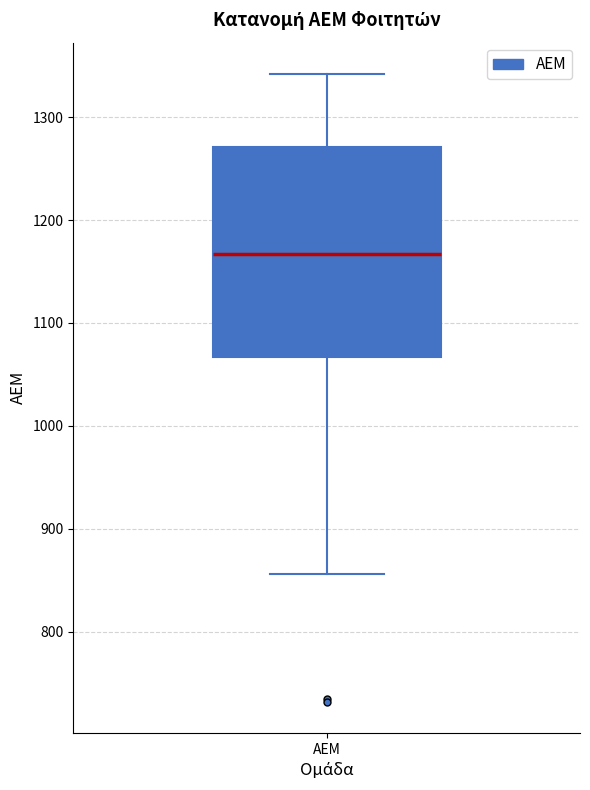

Read this box plot against the y-axis: the position of the median line, the range covered by the box, and the ends of both whiskers. The values are not printed on the chart, so give them approximately, as read against the axis.

median 1170, box 1070 to 1270, whiskers 860 to 1340